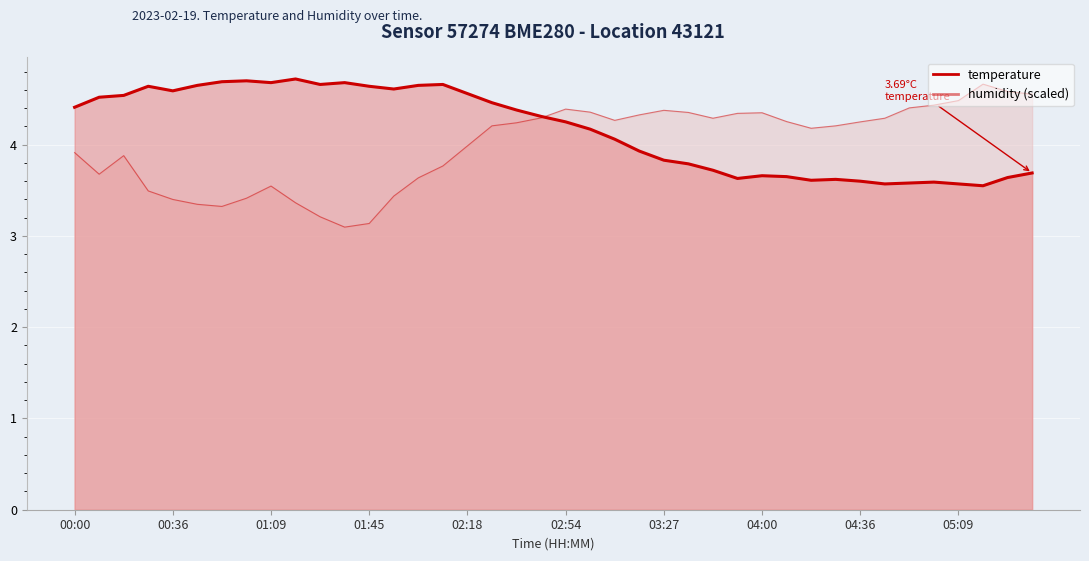

Is the value of humidity at 00:27 greater than the value of temperature at 01:09?

No